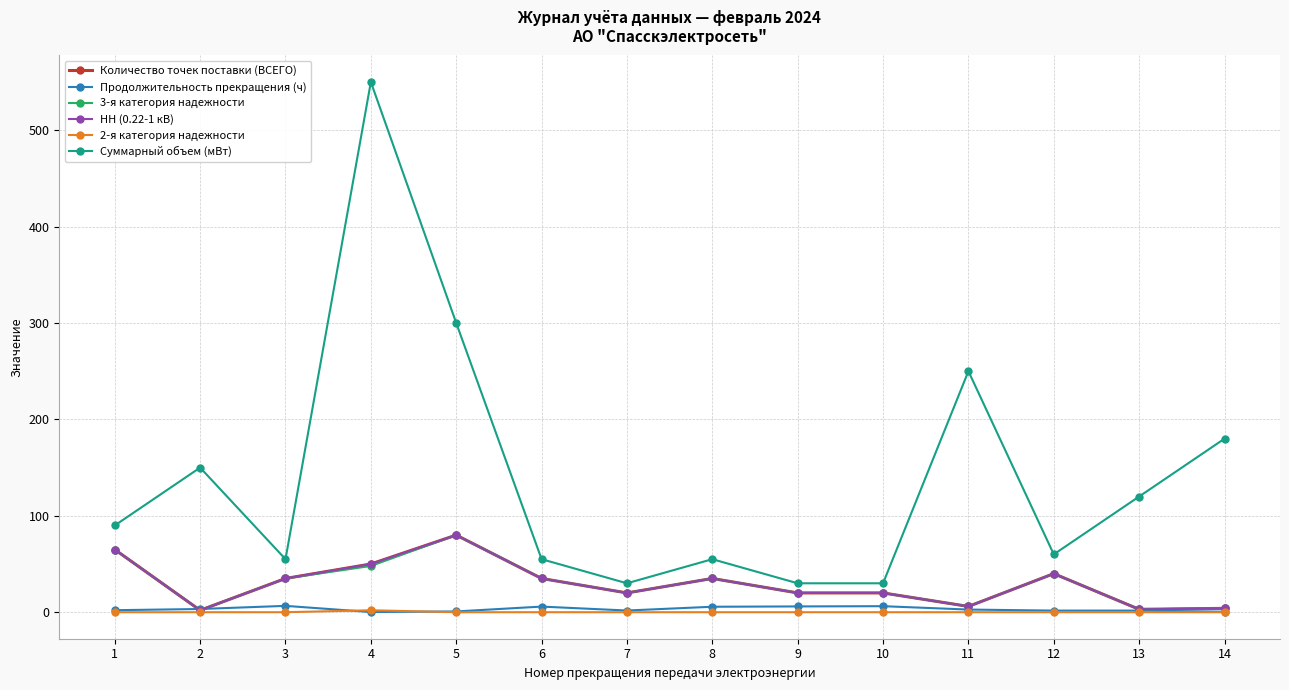

What is the value of the Количество точек поставки (ВСЕГО) point at the 12th from the left?

40.0